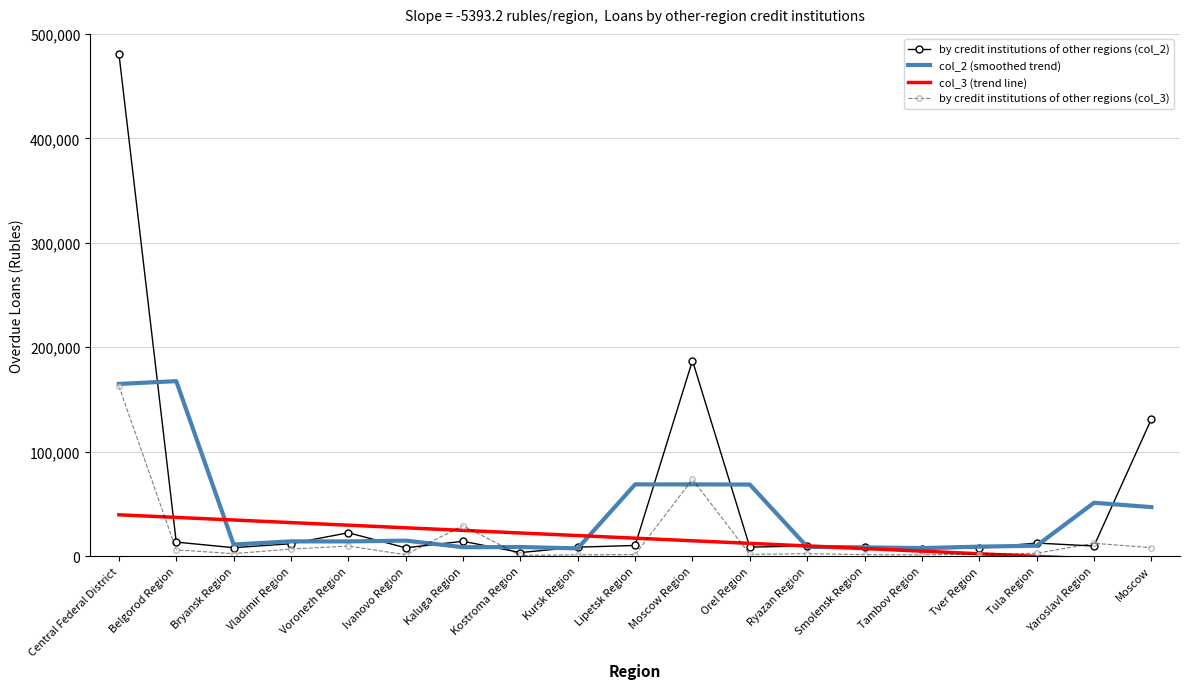

How many data points does each series have?

19